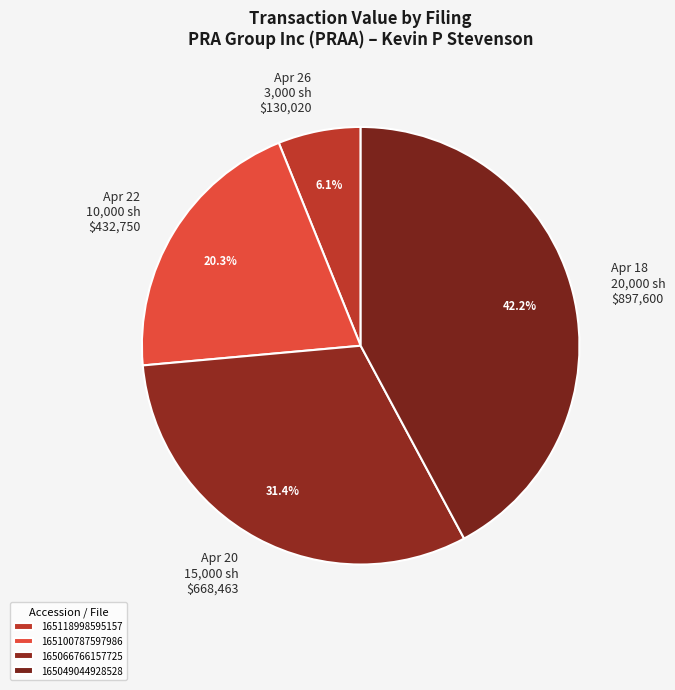

Count the number of slices in the pie.

4